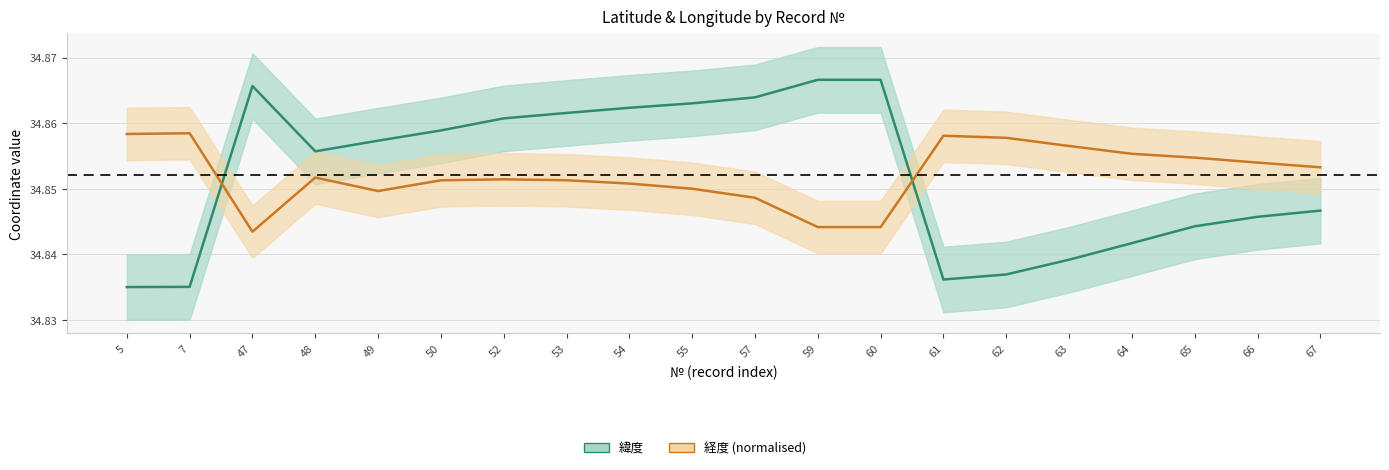

List the labels in order of 緯度 value, largest first.

59, 60, 47, 57, 55, 54, 53, 52, 50, 49, 48, 67, 66, 65, 64, 63, 62, 61, 7, 5